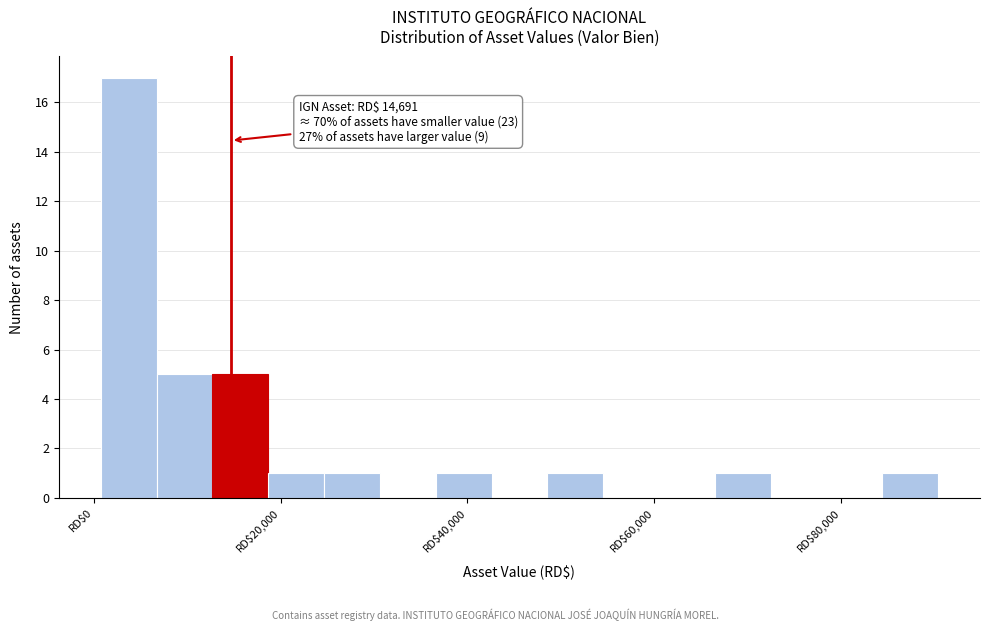

Around what value on the x-axis is the tallest bar? Give the approximate position of its centre, as read against the axis.

4000